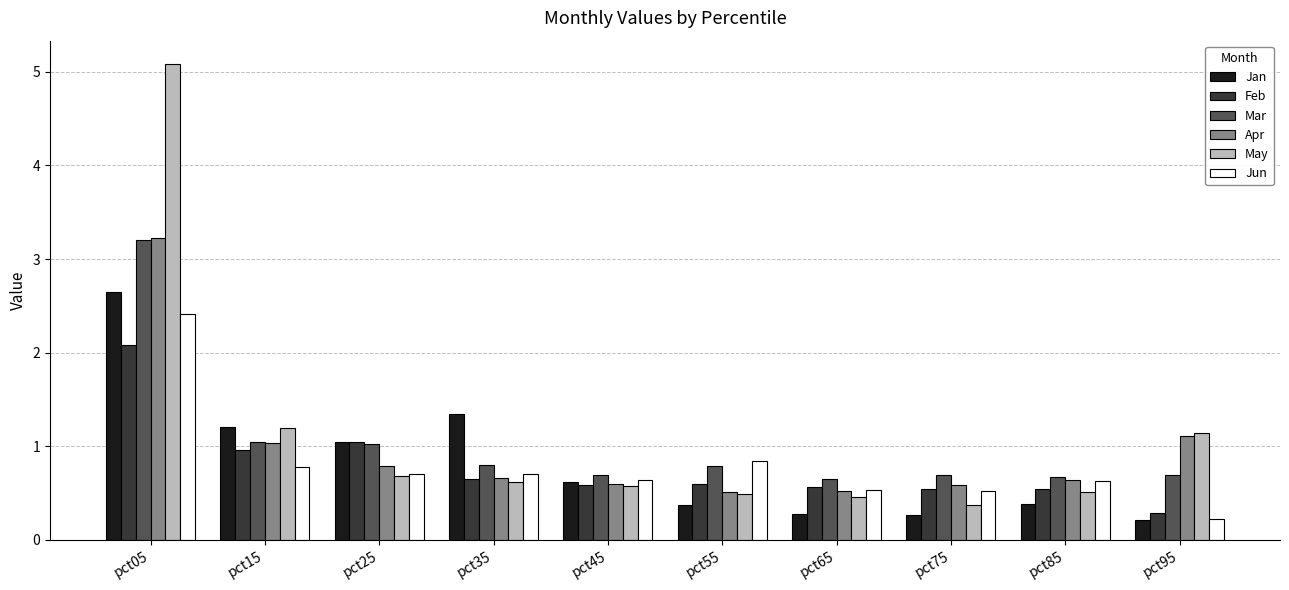

Which series has the largest range (max minus min)?

May